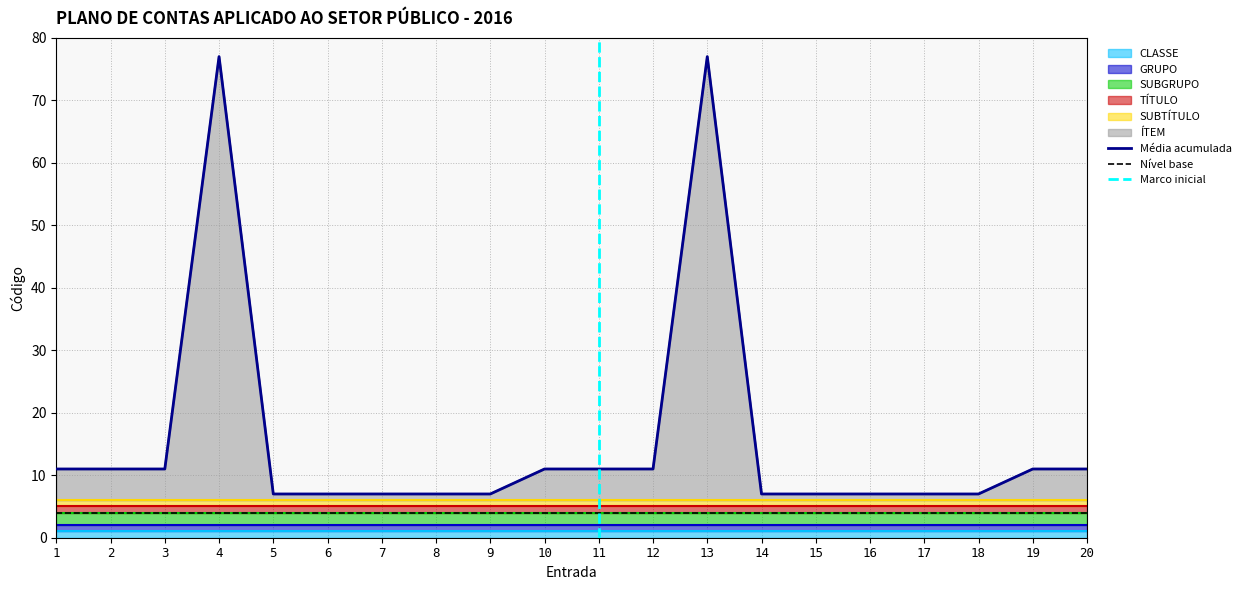

What is the spread (max minus min) of values at 1?

4